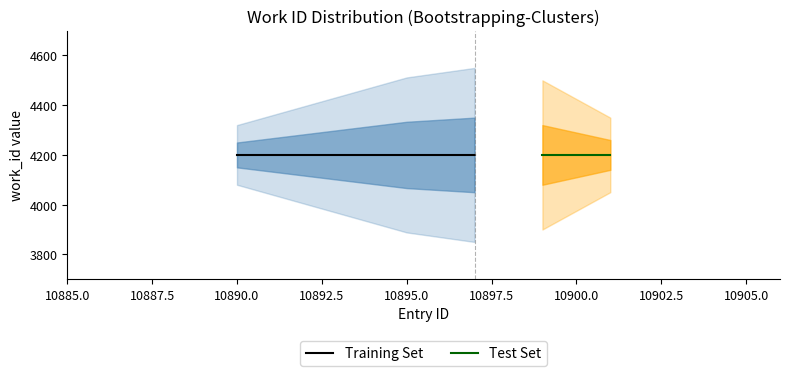

What is the value of the id_numeric point at the 1st from the left?

10890